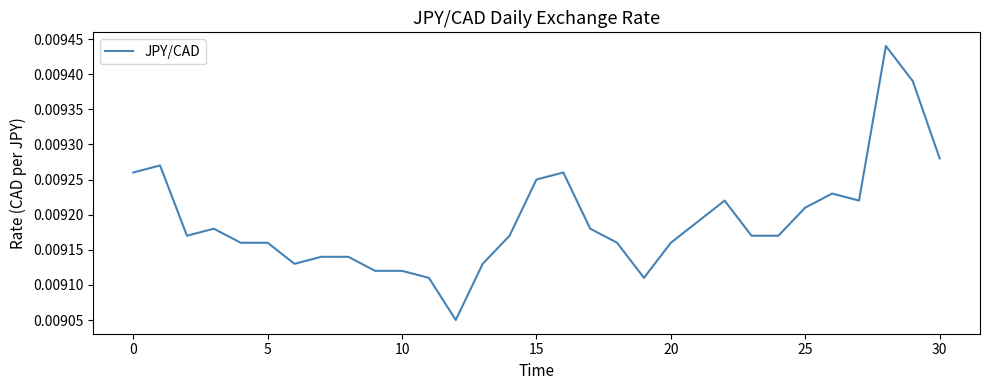

What is the label of the 12th point from the right?

19